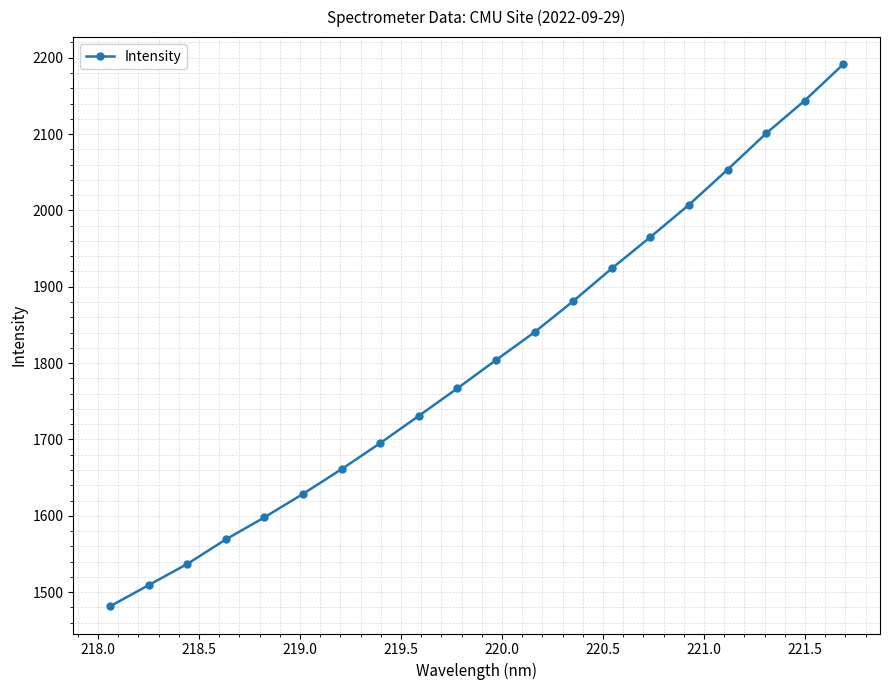

What is the value of the 15th point from the left?

1965.2